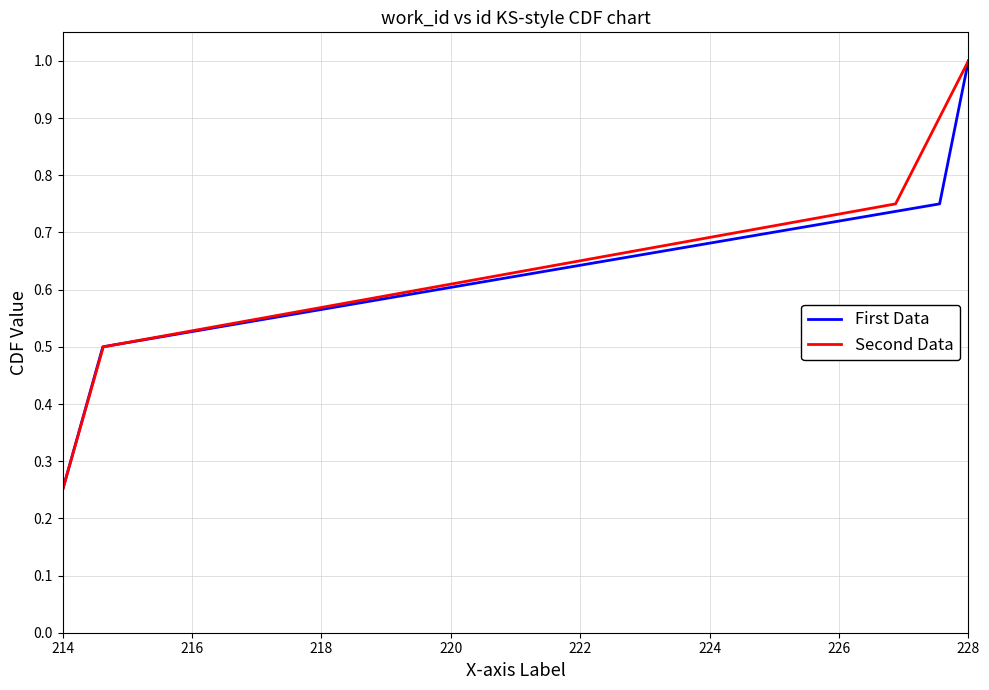

At which label is First Data closest to 0?

214